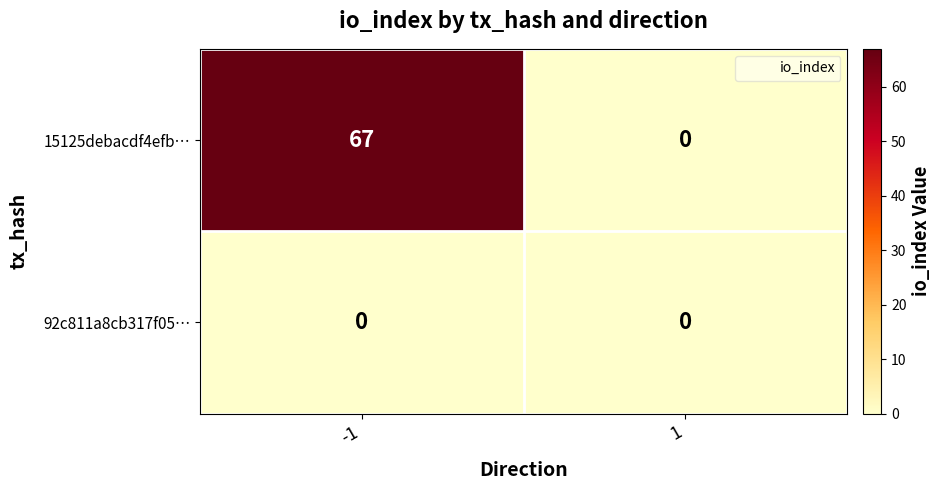

What is the difference between the highest and lowest values at -1?

67